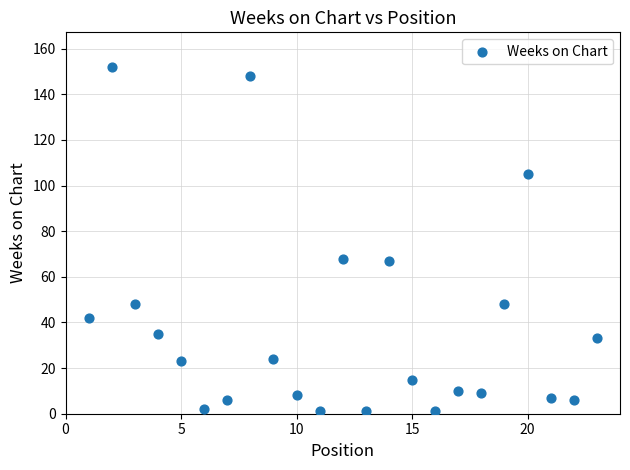

What is the range of X values (max minus min)?

22